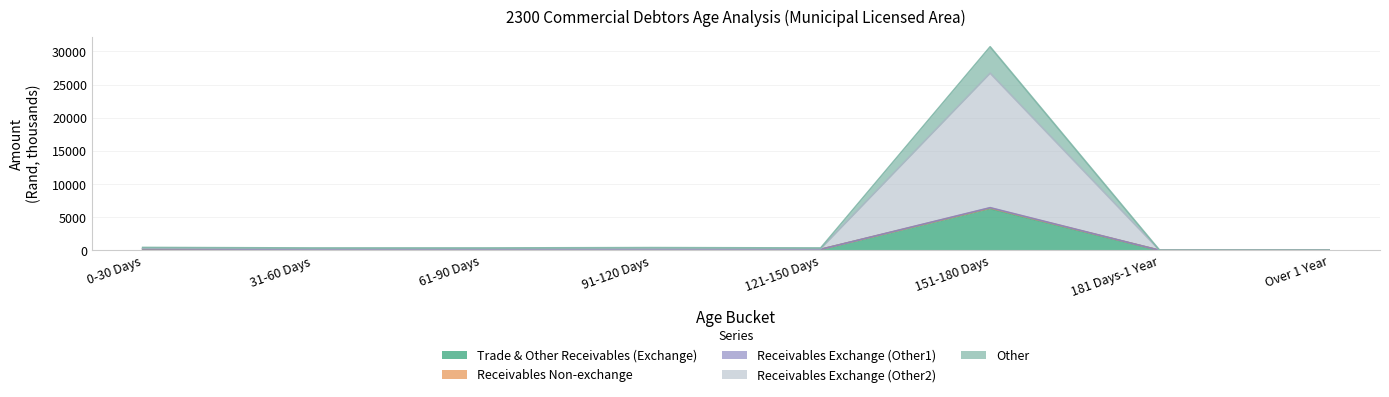

Is it true that Trade & Other Receivables (Exchange) equals 0.0 at Over 1 Year?

True